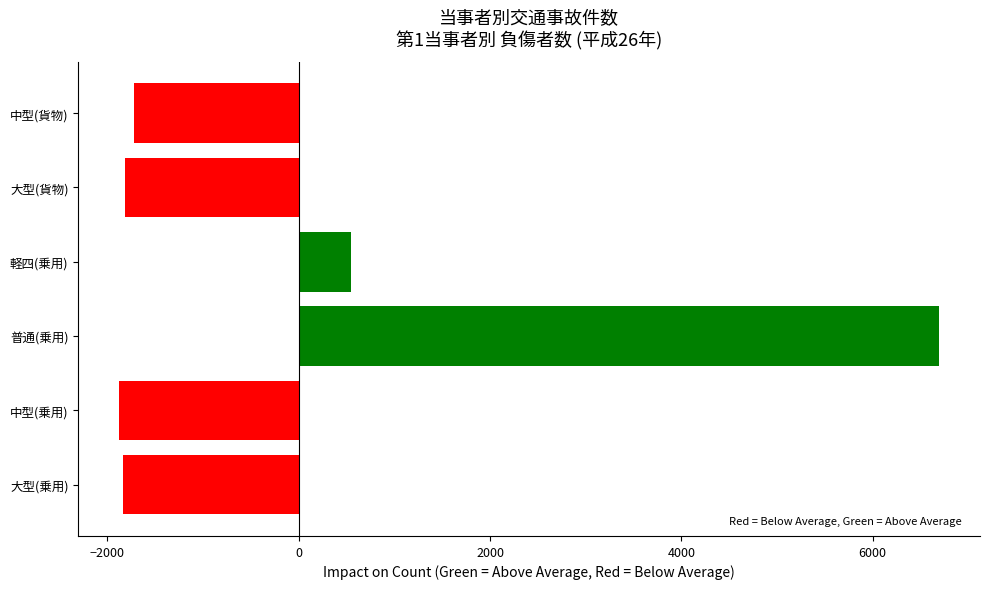

Which label corresponds to the largest value in the chart?

普通(乗用)